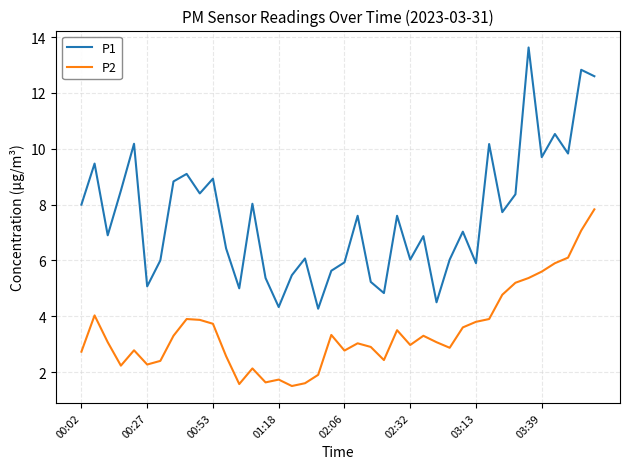

Which series has the largest total across all categories?

P1